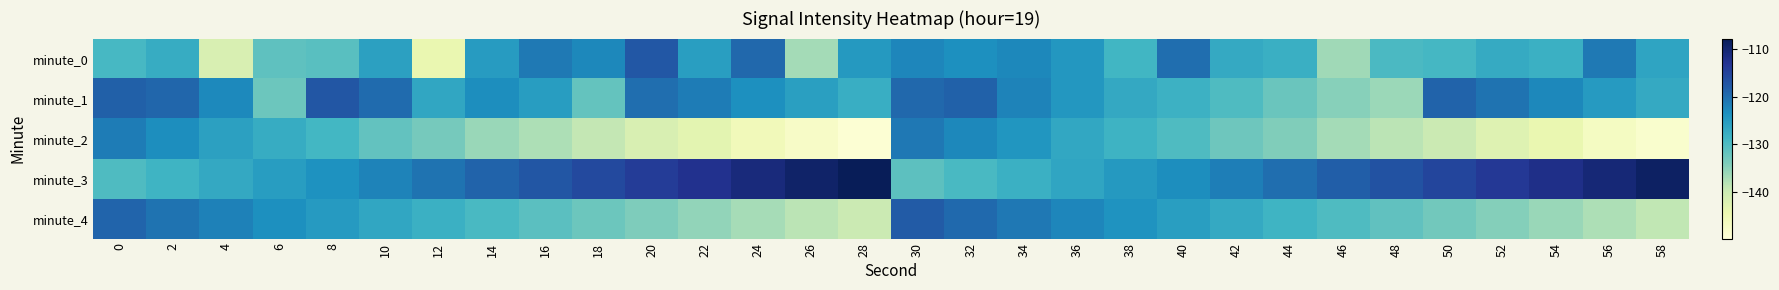

What is the total value across all series at 32?

-613.8